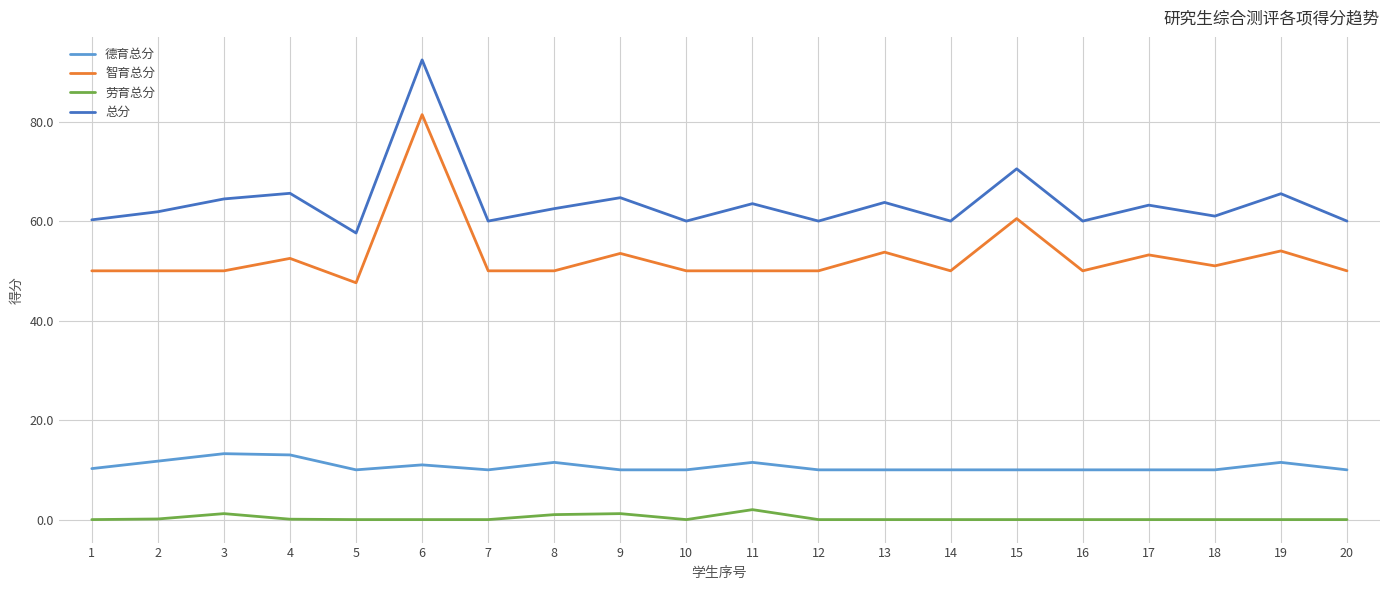

True or false: 德育总分 and 劳育总分 intersect in this chart.

False